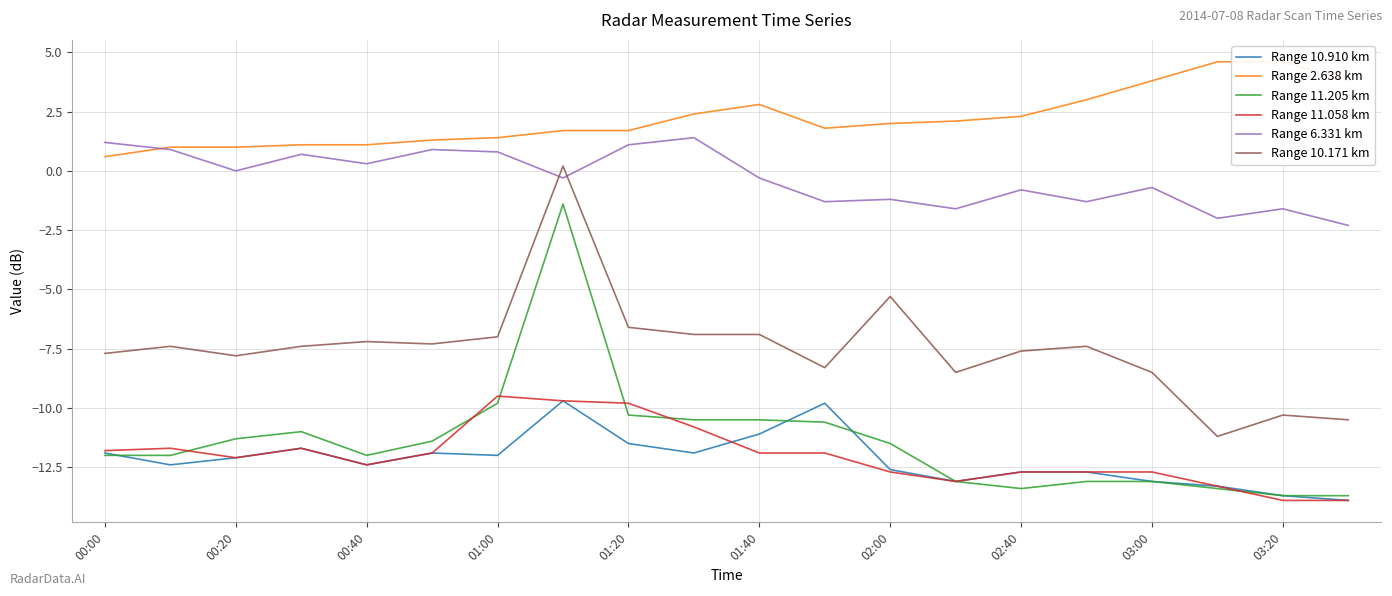

What is the smallest value displayed?

-13.9